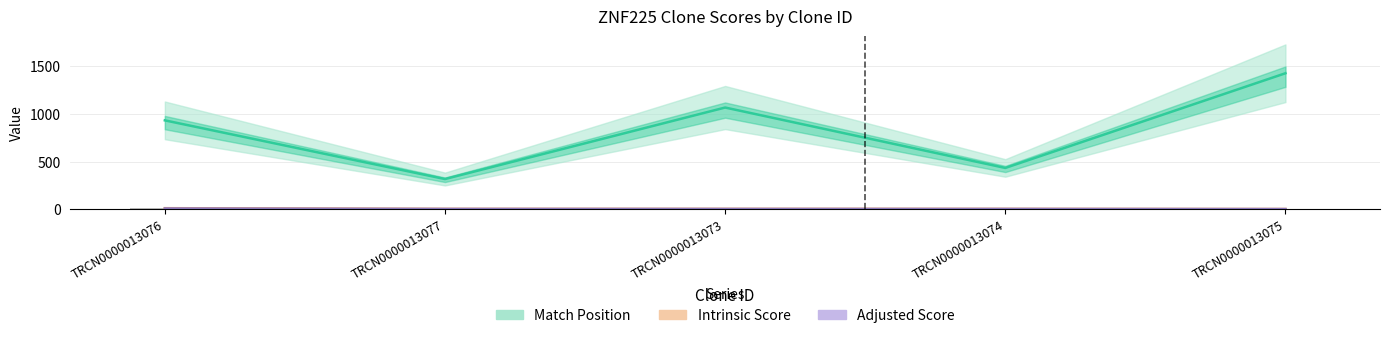

Read the Adjusted Score value at TRCN0000013077.

2.9